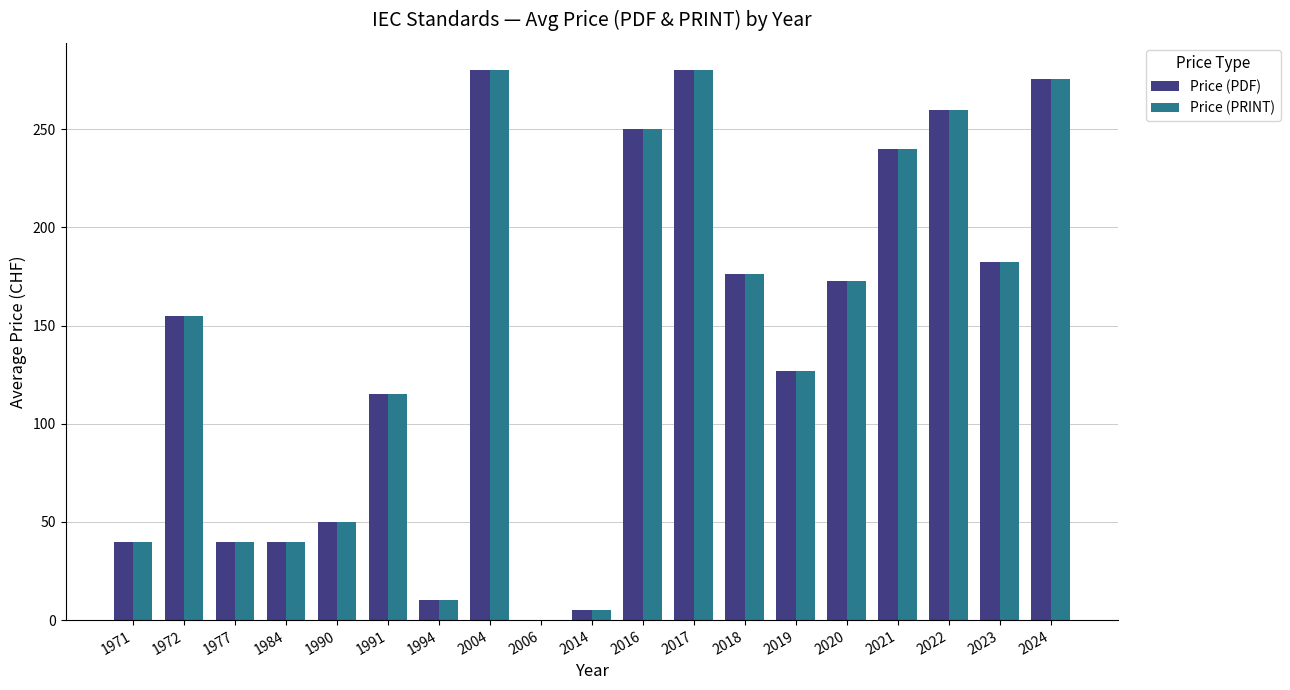

What is the total value across all series at 1991?

230.0